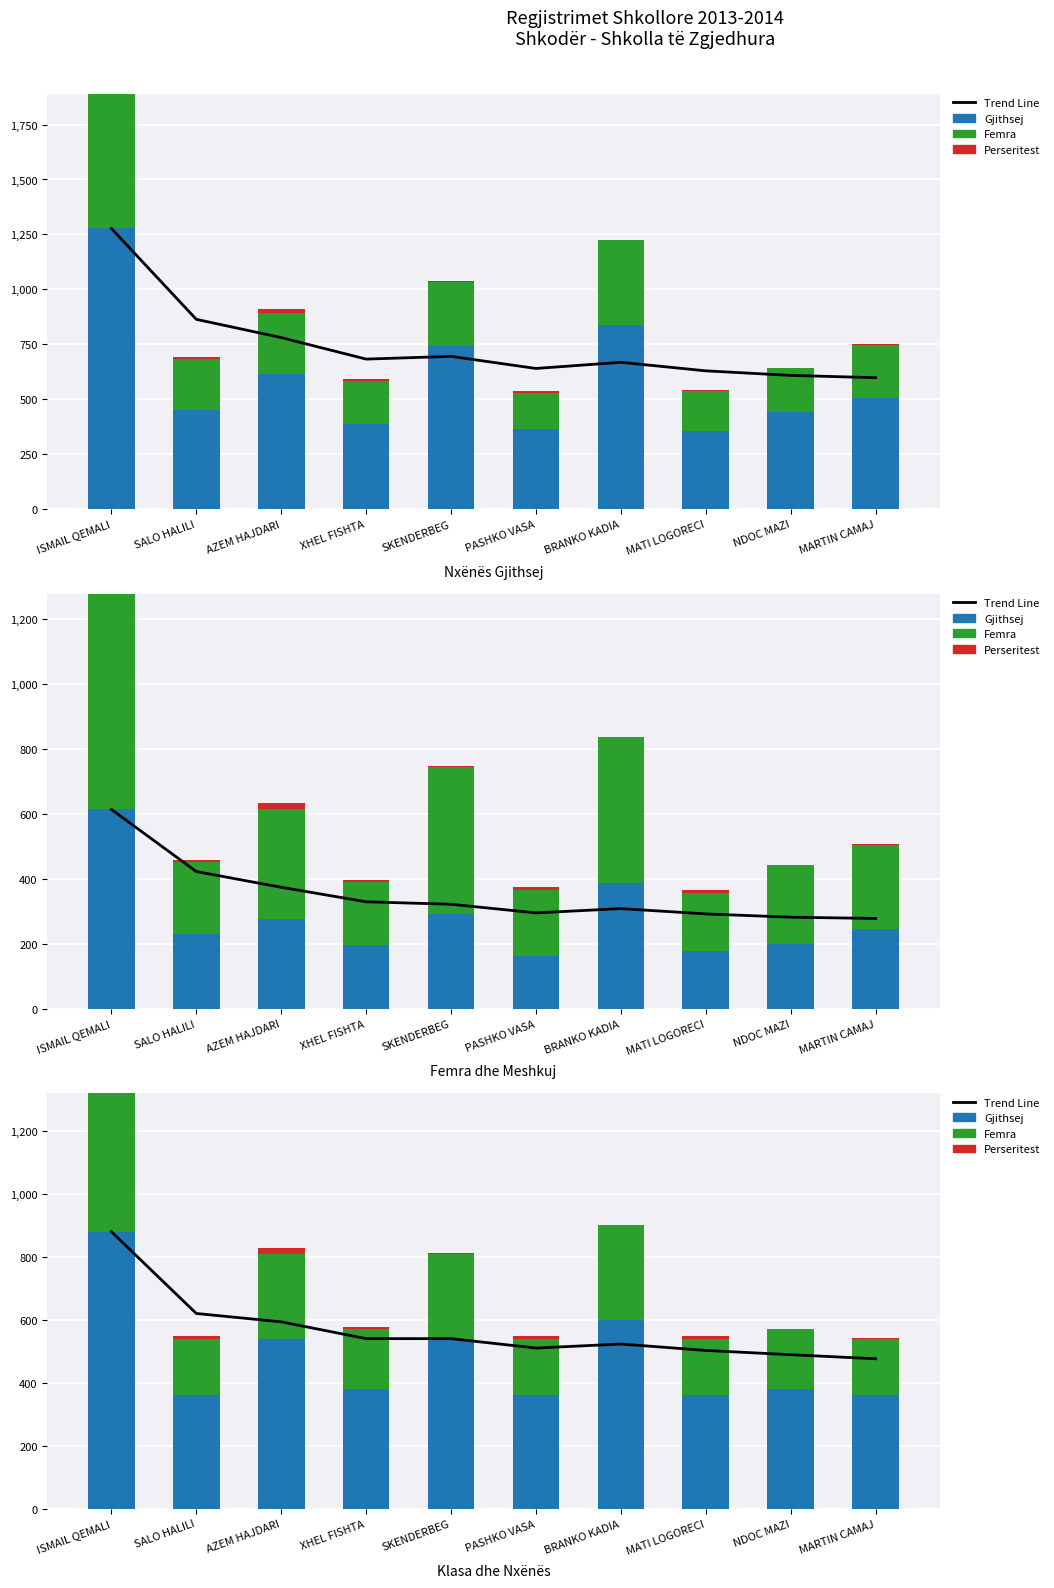

What is the value of the Perseritest bar at the 4th from the left?

7.0